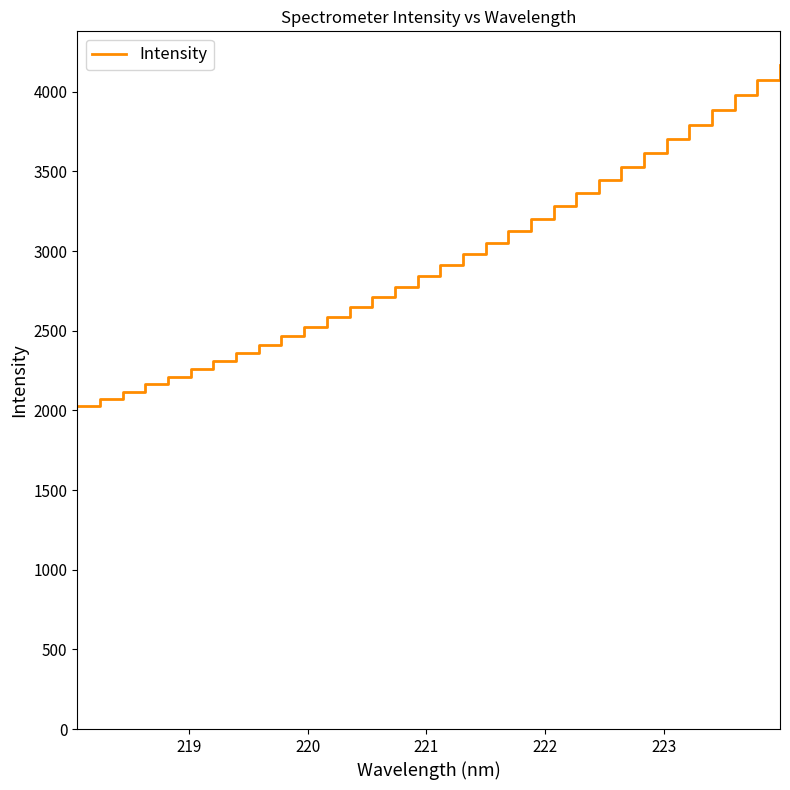

Reading left to right, what are all the values shown in this chart?

2030.1	2073.5	2116.2	2163.1	2208.1	2257.1	2308.3	2360.6	2412.8	2468.7	2526.2	2585.9	2646.2	2710.9	2775.1	2840.9	2912.3	2984.3	3054.2	3124.5	3203.8	3282.5	3362.6	3445.3	3531.0	3618.3	3705.9	3793.1	3883.2	3978.8	4073.4	4171.3